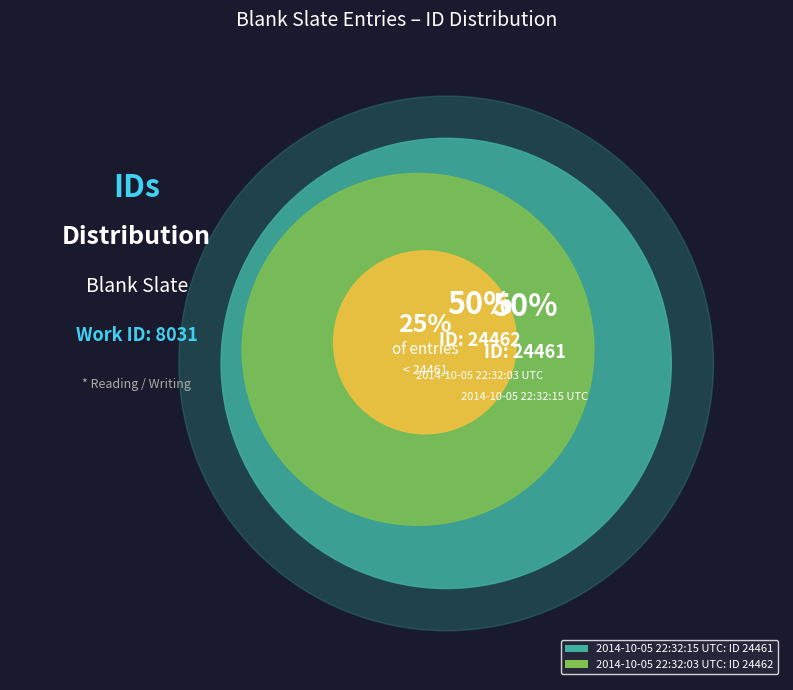

What percentage is the 2014-10-05 22:32:15 UTC slice, to the nearest percent?

50%